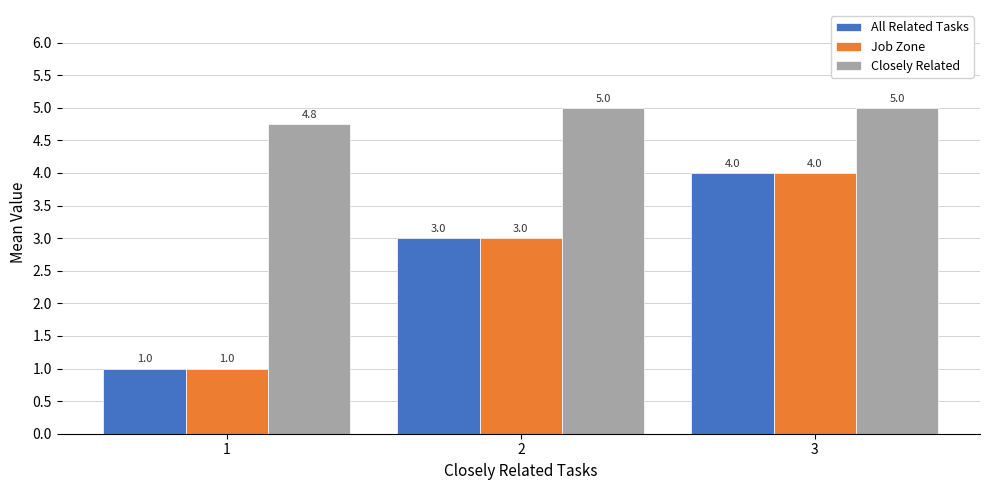

What is the approximate value of Closely Related at 3?

5.0